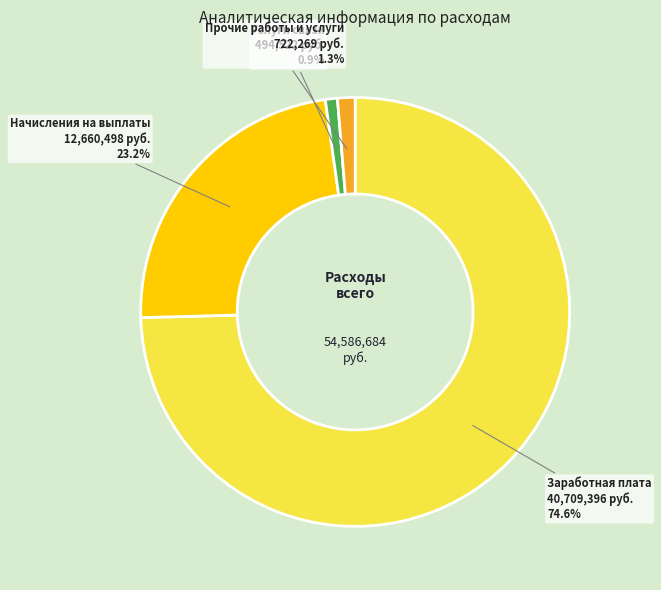

Is the sum of Заработная плата and Услуги связи greater than half?

Yes